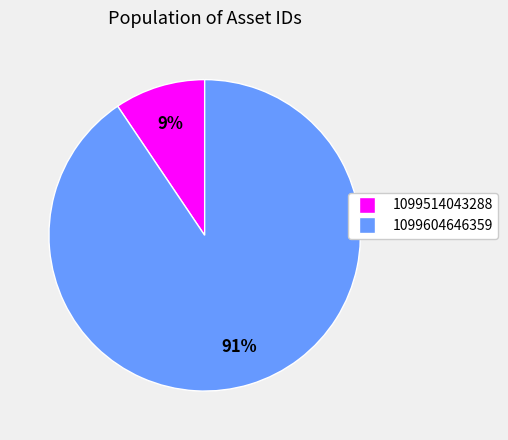

What percentage is the 1099514043288 slice, to the nearest percent?

9%